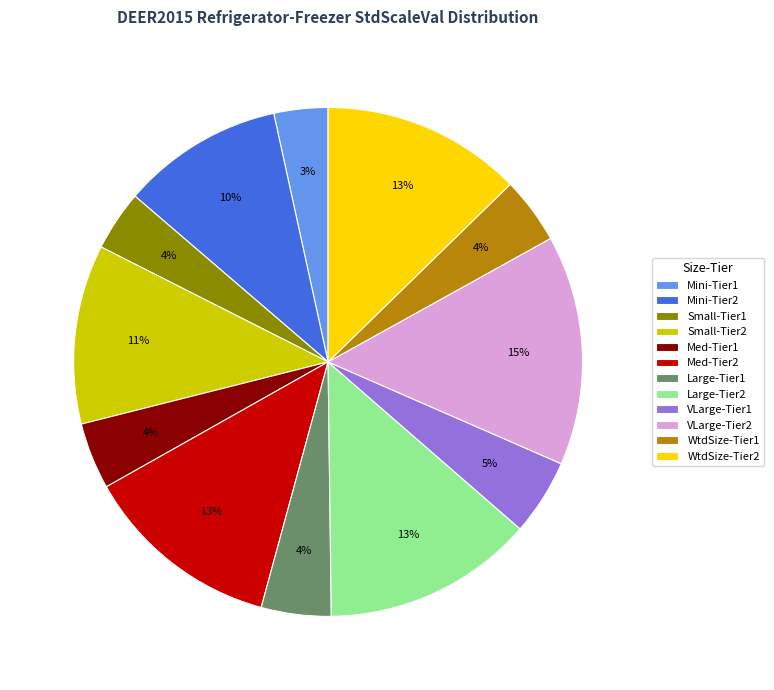

What is the ratio of the value at WtdSize-Tier1 to the value at Large-Tier1?

1.0